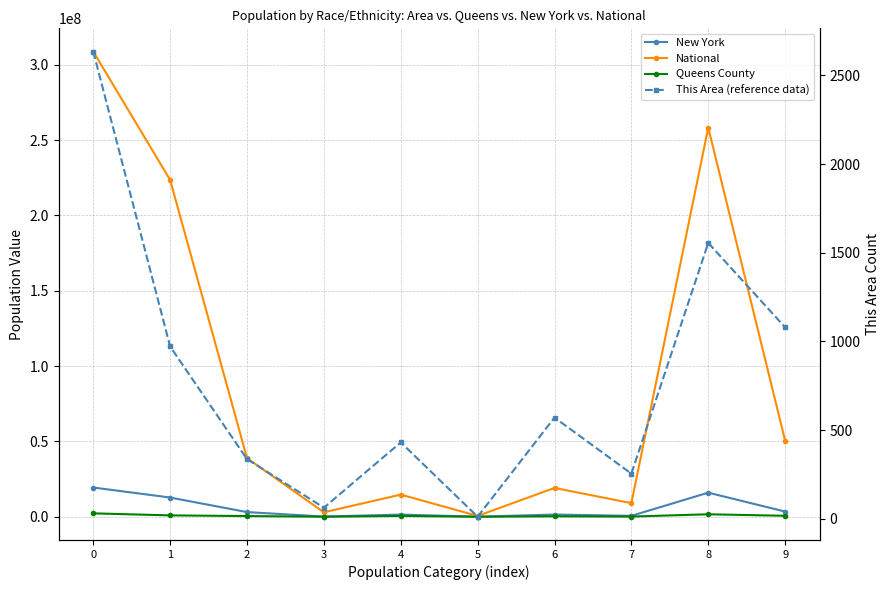

True or false: This Area (reference data) has a value of 2106 at 8.

False